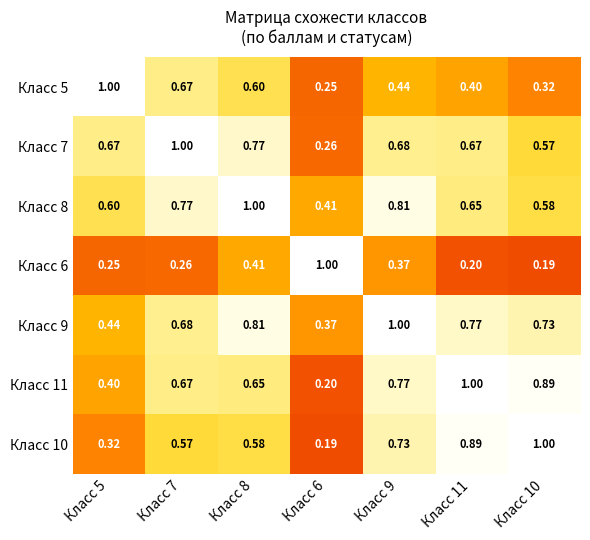

Is the value of Класс 7 at Класс 9 greater than the value of Класс 6 at Класс 7?

Yes